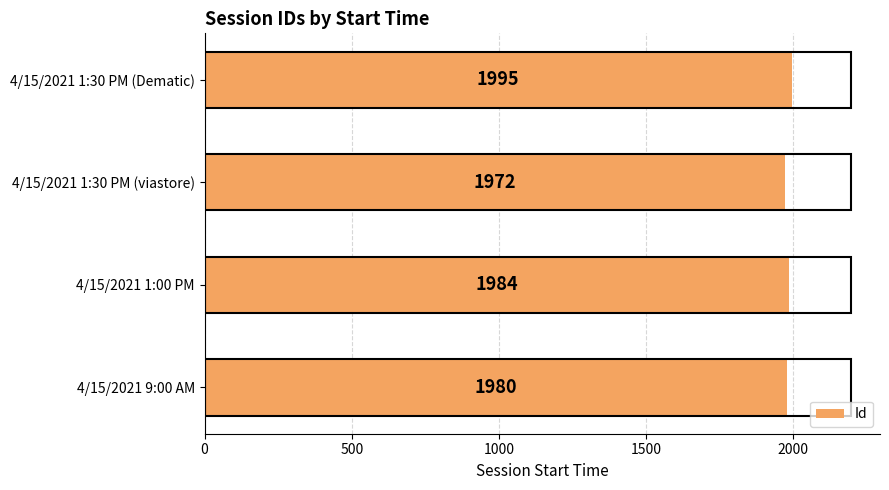

What is the sum of the values at 4/15/2021 1:30 PM (Dematic) and 4/15/2021 1:00 PM?

3979